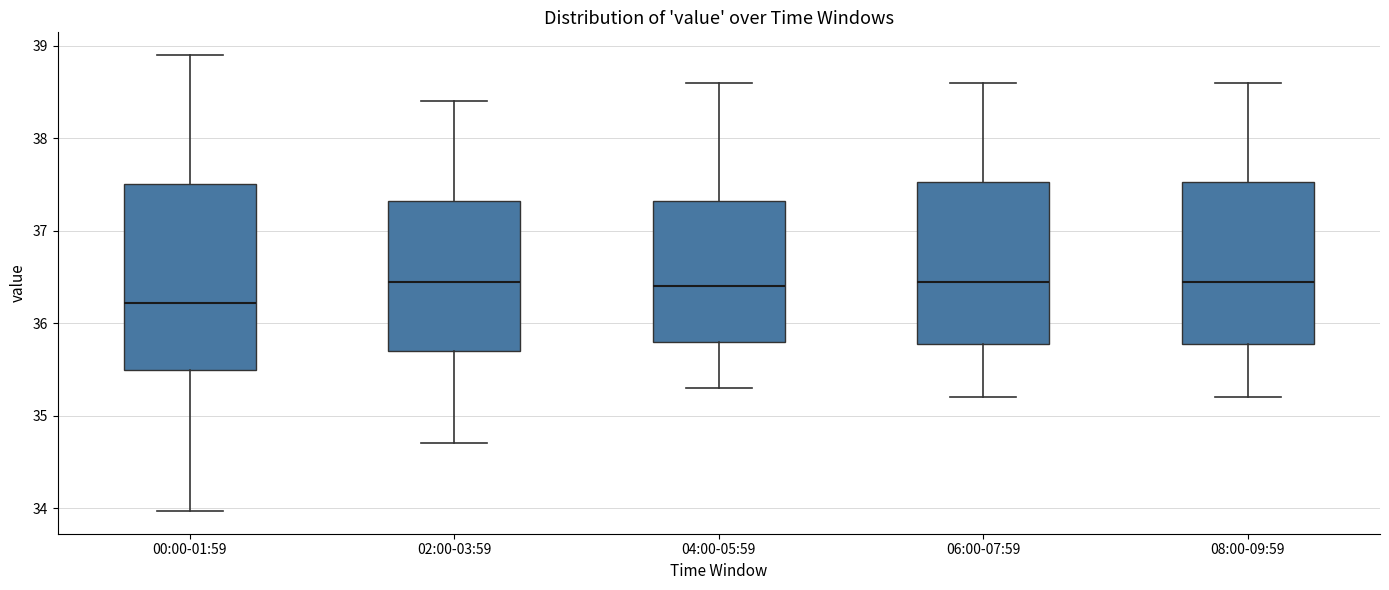

Reading left to right, transcribe this box plot: for each box, give where its median line is, the range the box spans, and where its two whiskers end, as read against the y-axis. The values are not printed on the chart, so give them approximately, as read against the axis.

00:00-01:59: median 36.2, box 35.5 to 37.5, whiskers 34.0 to 38.9
02:00-03:59: median 36.5, box 35.7 to 37.3, whiskers 34.7 to 38.4
04:00-05:59: median 36.4, box 35.8 to 37.3, whiskers 35.3 to 38.6
06:00-07:59: median 36.5, box 35.8 to 37.5, whiskers 35.2 to 38.6
08:00-09:59: median 36.5, box 35.8 to 37.5, whiskers 35.2 to 38.6